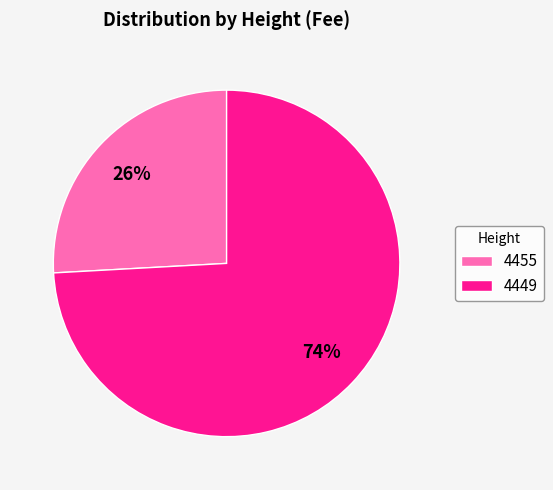

True or false: 4455 accounts for 26% of the total.

True